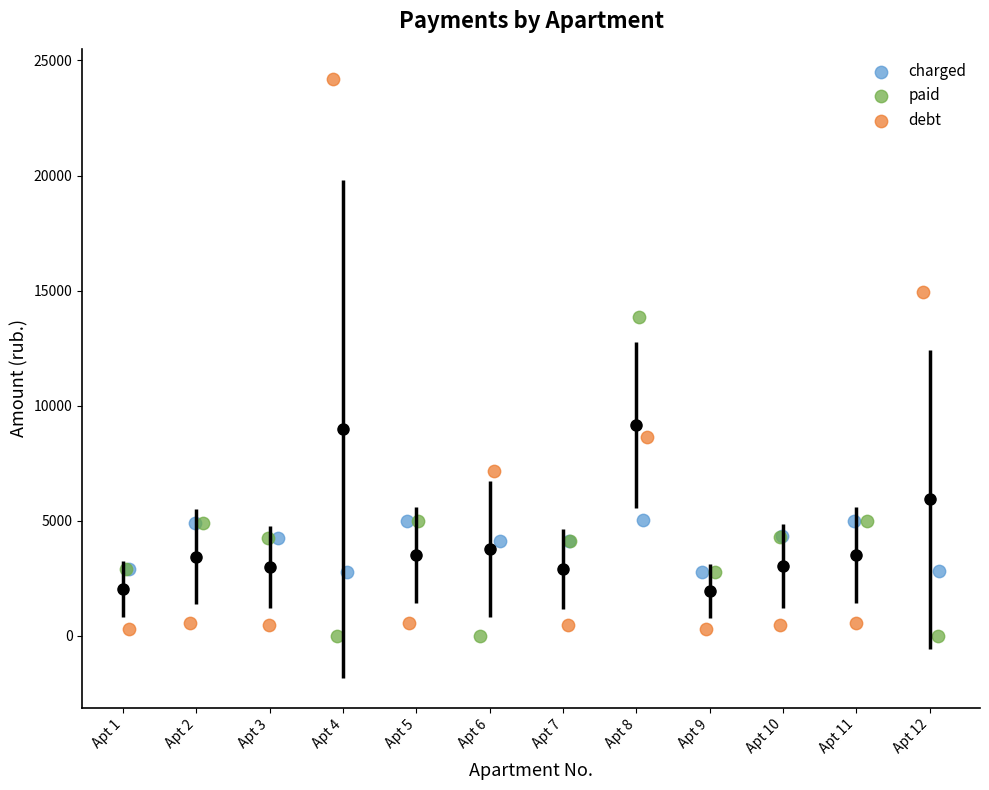

Which series contains the highest Y value?

debt